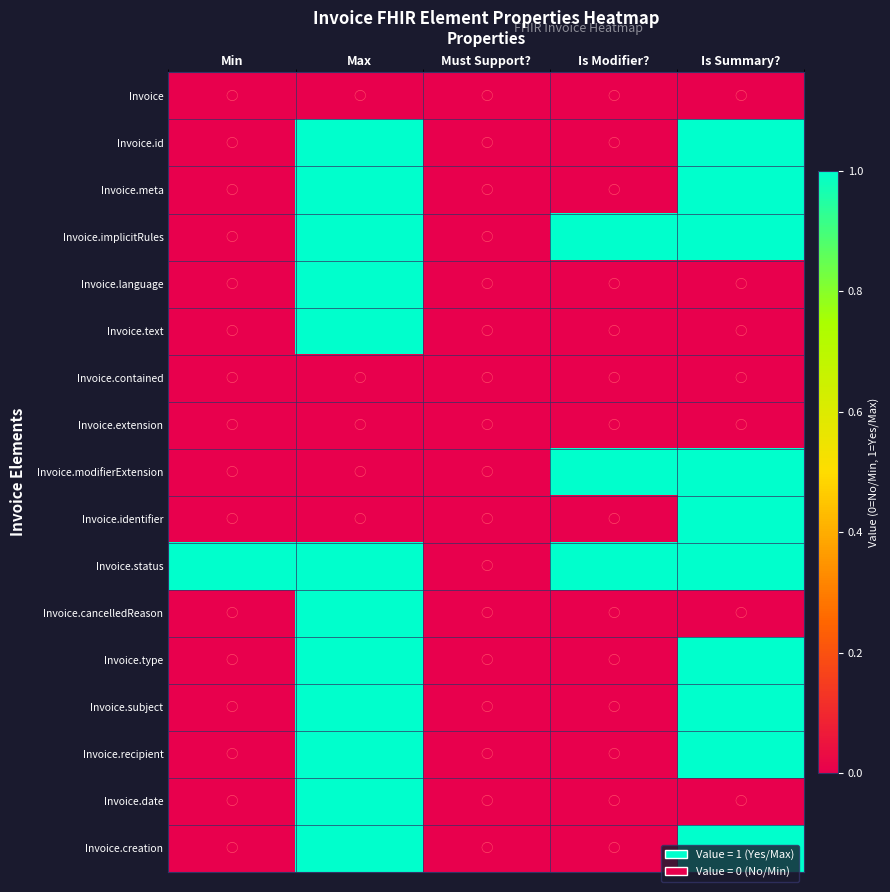

Reading left to right, what are all the values shown in this chart?

Invoice: Min=0	Max=0	Must Support?=0	Is Modifier?=0	Is Summary?=0
Invoice.id: Min=0	Max=1	Must Support?=0	Is Modifier?=0	Is Summary?=1
Invoice.meta: Min=0	Max=1	Must Support?=0	Is Modifier?=0	Is Summary?=1
Invoice.implicitRules: Min=0	Max=1	Must Support?=0	Is Modifier?=1	Is Summary?=1
Invoice.language: Min=0	Max=1	Must Support?=0	Is Modifier?=0	Is Summary?=0
Invoice.text: Min=0	Max=1	Must Support?=0	Is Modifier?=0	Is Summary?=0
Invoice.contained: Min=0	Max=0	Must Support?=0	Is Modifier?=0	Is Summary?=0
Invoice.extension: Min=0	Max=0	Must Support?=0	Is Modifier?=0	Is Summary?=0
Invoice.modifierExtension: Min=0	Max=0	Must Support?=0	Is Modifier?=1	Is Summary?=1
Invoice.identifier: Min=0	Max=0	Must Support?=0	Is Modifier?=0	Is Summary?=1
Invoice.status: Min=1	Max=1	Must Support?=0	Is Modifier?=1	Is Summary?=1
Invoice.cancelledReason: Min=0	Max=1	Must Support?=0	Is Modifier?=0	Is Summary?=0
Invoice.type: Min=0	Max=1	Must Support?=0	Is Modifier?=0	Is Summary?=1
Invoice.subject: Min=0	Max=1	Must Support?=0	Is Modifier?=0	Is Summary?=1
Invoice.recipient: Min=0	Max=1	Must Support?=0	Is Modifier?=0	Is Summary?=1
Invoice.date: Min=0	Max=1	Must Support?=0	Is Modifier?=0	Is Summary?=0
Invoice.creation: Min=0	Max=1	Must Support?=0	Is Modifier?=0	Is Summary?=1